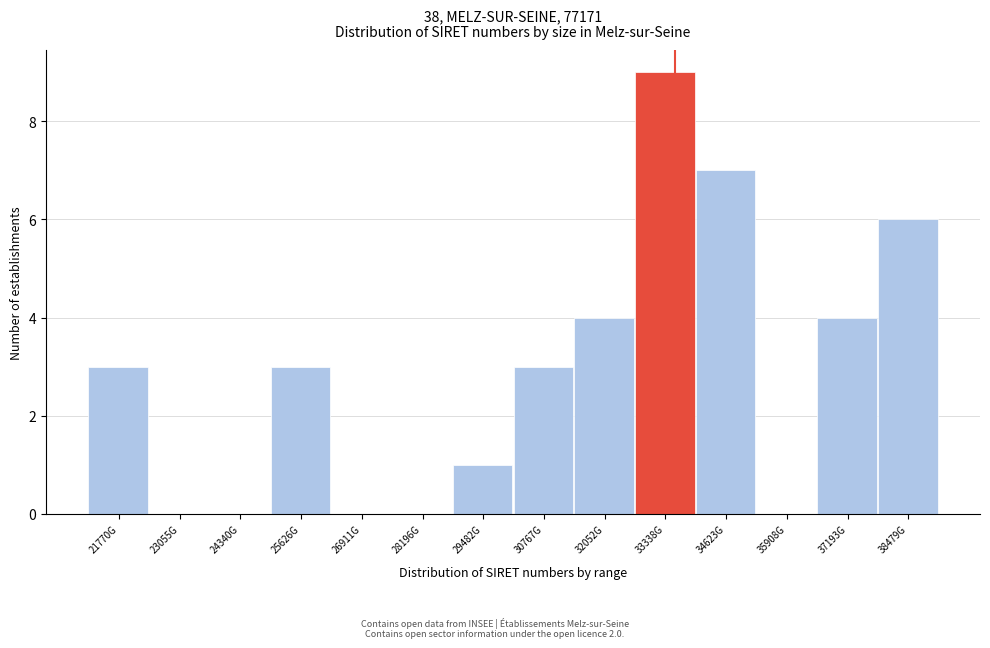

Reading left to right, transcribe all the data shown in this chart.

21770G=3	23055G=0	24340G=0	25626G=3	26911G=0	28196G=0	29482G=1	30767G=3	32052G=4	33338G=9	34623G=7	35908G=0	37193G=4	38479G=6